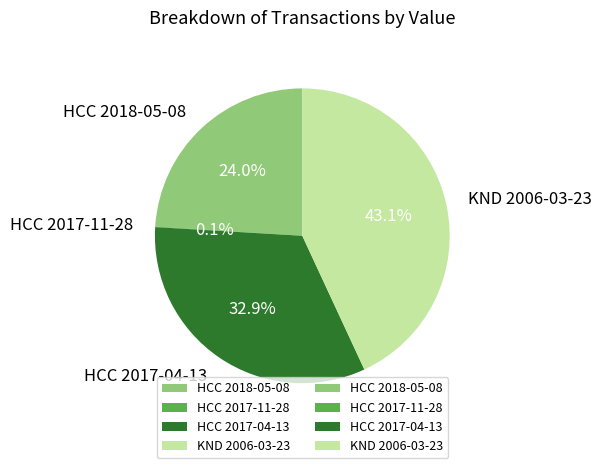

What is the largest slice in the pie chart?

KND 2006-03-23